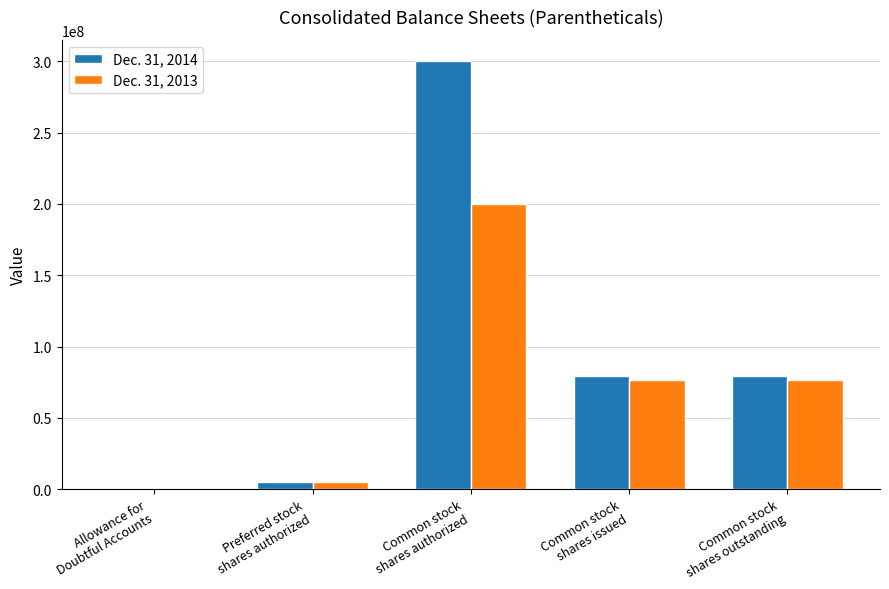

What is the total value across all series at Allowance for
Doubtful Accounts?

958